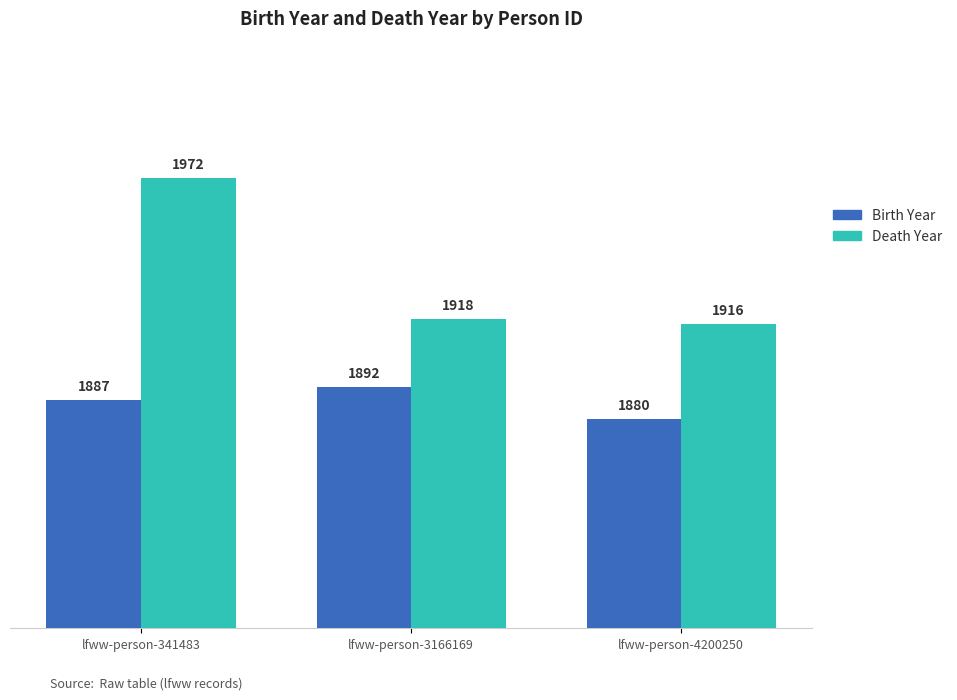

Count the number of categories in the chart.

3